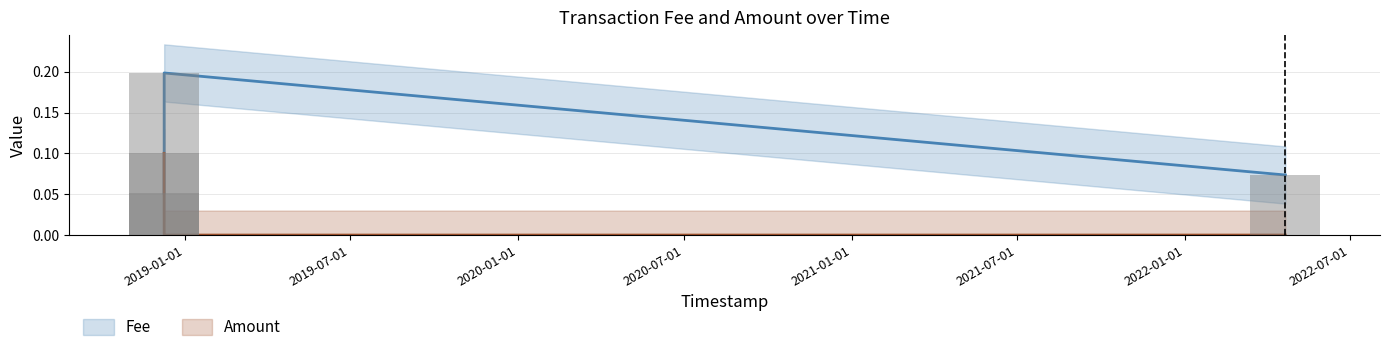

List the labels in order of Amount value, largest first.

2018-12-08 22:56:47, 2022-04-21 02:18:03, 2018-12-09 02:38:51, 2018-12-09 02:47:00